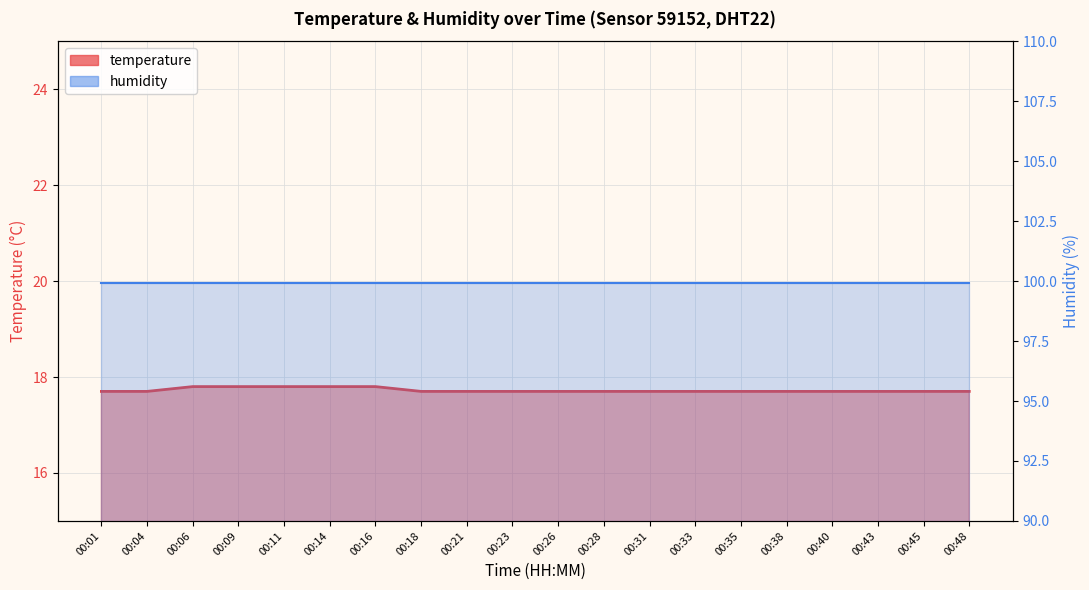

Rank the categories by value from highest to lowest.

00:06, 00:09, 00:11, 00:14, 00:16, 00:01, 00:04, 00:18, 00:21, 00:23, 00:26, 00:28, 00:31, 00:33, 00:35, 00:38, 00:40, 00:43, 00:45, 00:48